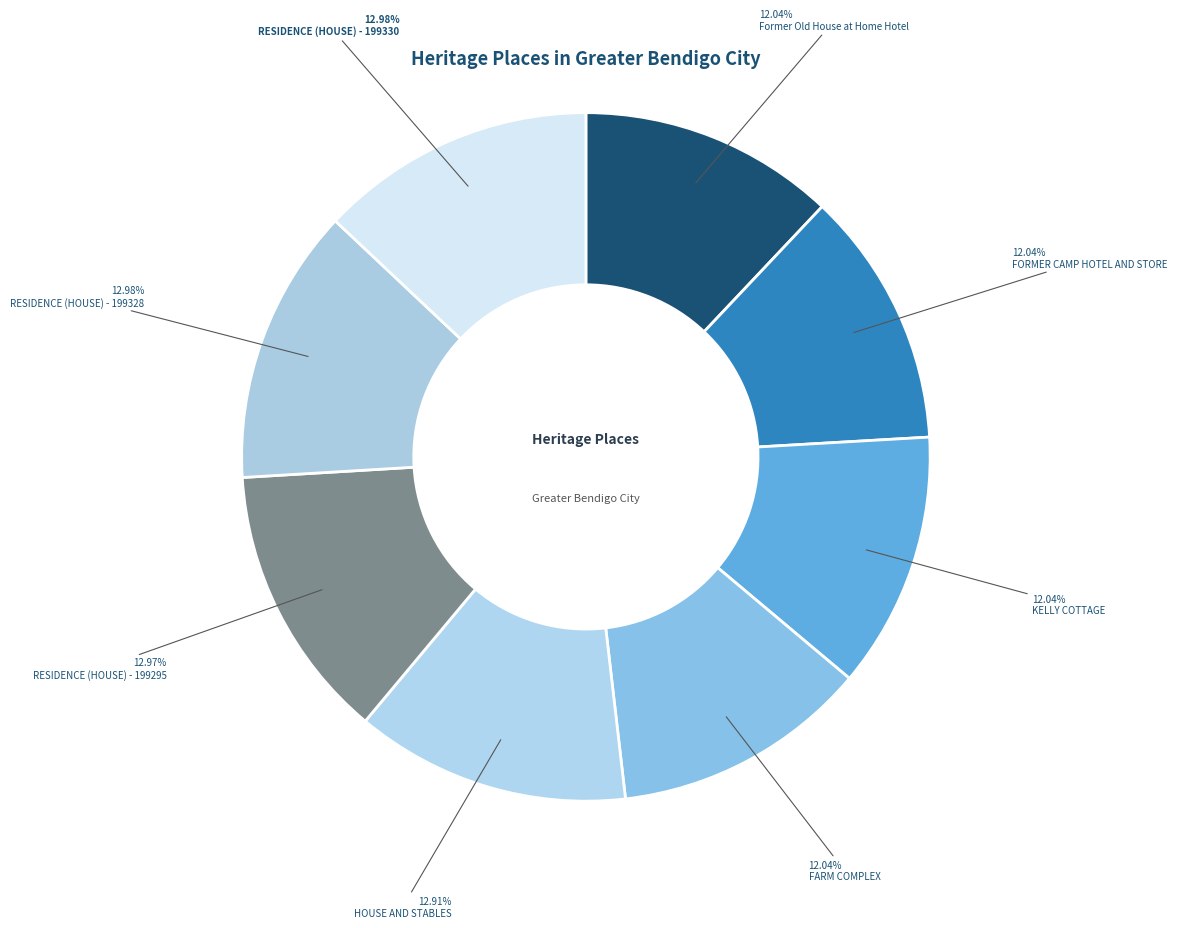

Count the number of slices in the pie.

8